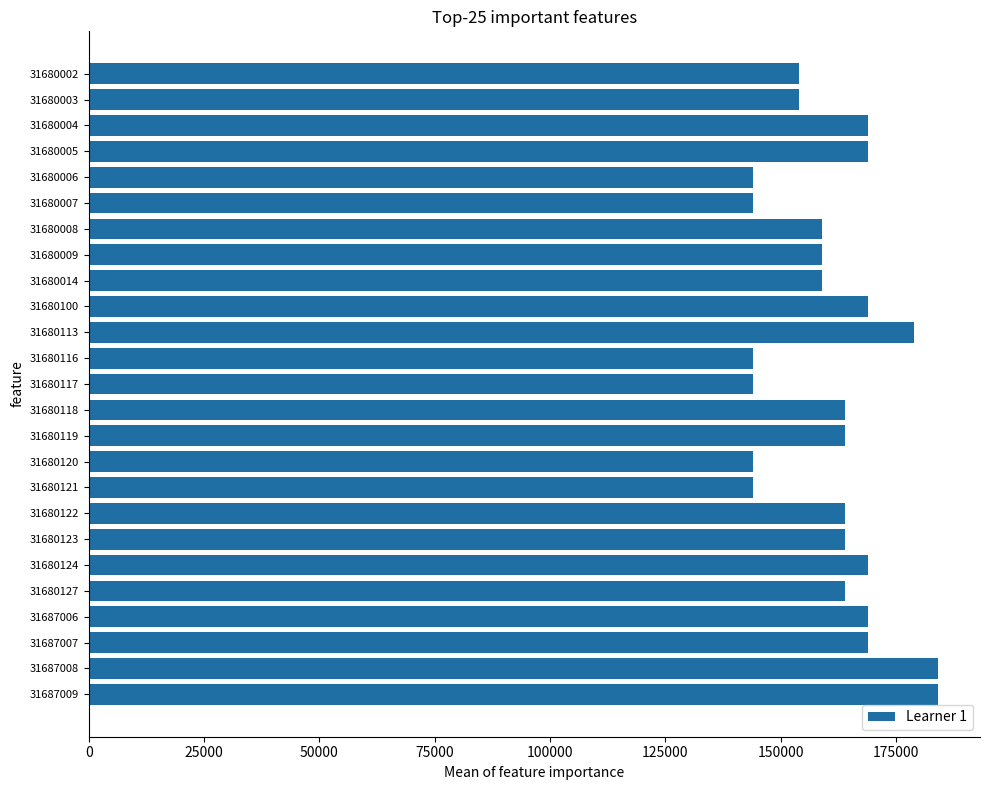

What is the change in value from 31680116 to 31687009?

+40000